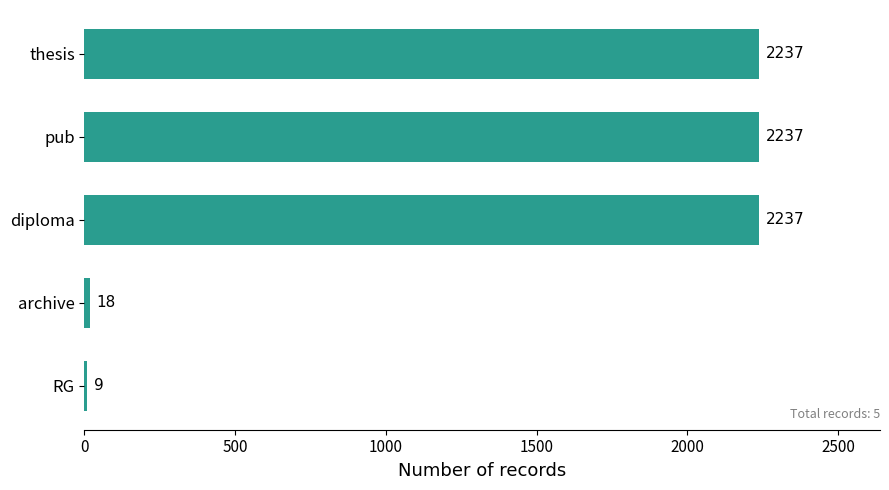

Are the bars grouped side by side (vs. stacked)?

No